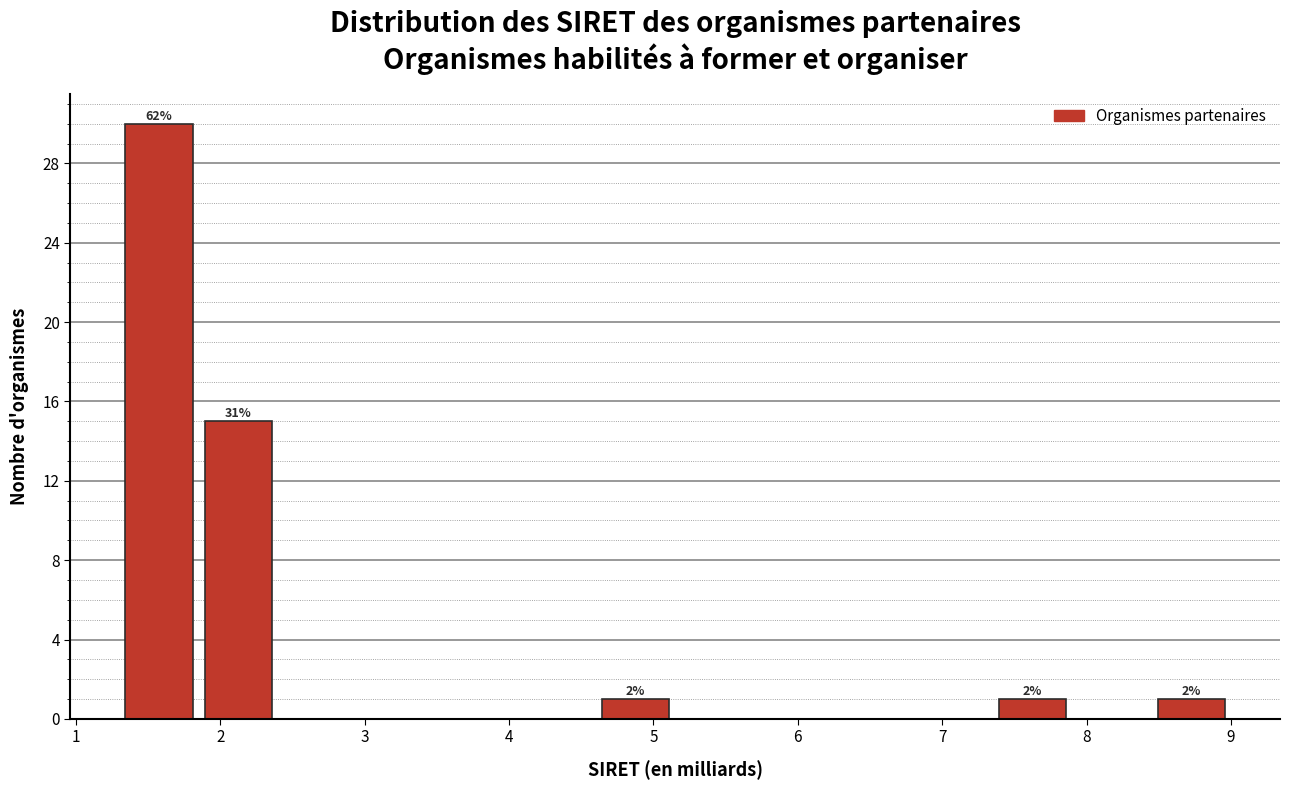

Over which range of the x-axis is the bar tallest?

1.3 to 1.9